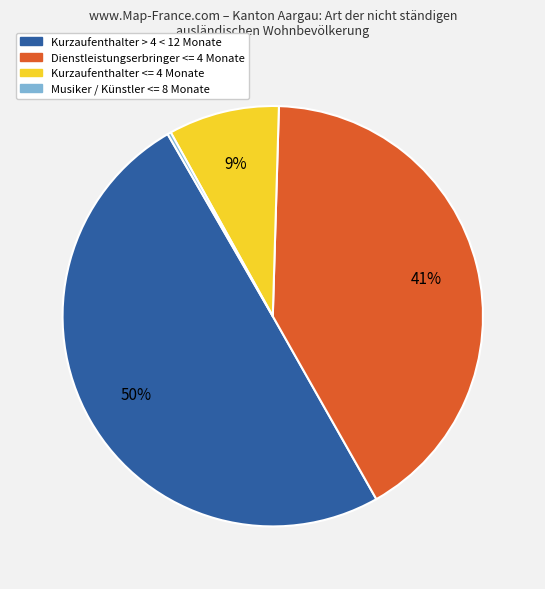

To the nearest percent, what is the average slice percentage?

25%